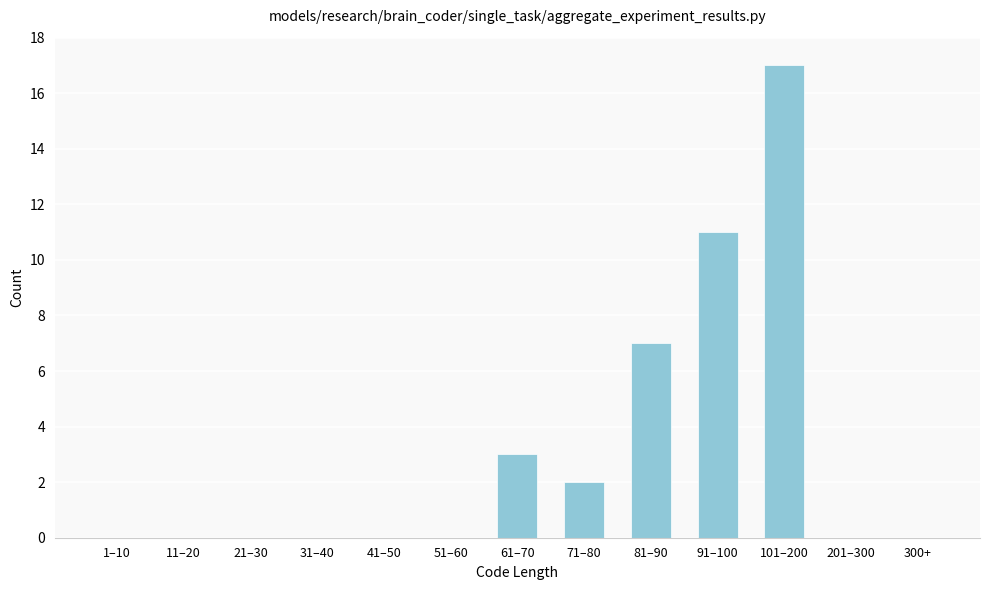

Reading left to right, what are all the values shown in this chart?

1–10=0	11–20=0	21–30=0	31–40=0	41–50=0	51–60=0	61–70=3	71–80=2	81–90=7	91–100=11	101–200=17	201–300=0	300+=0